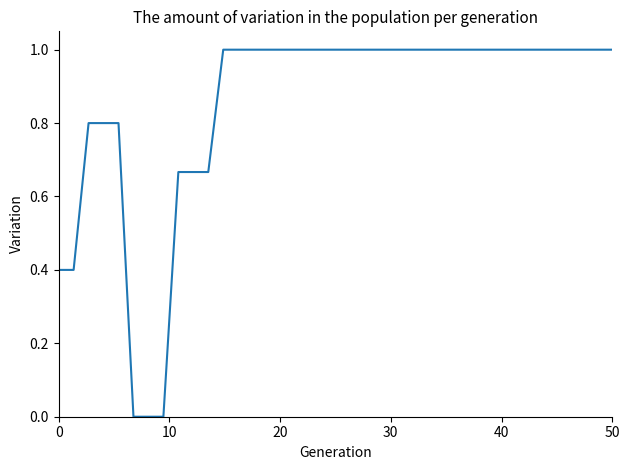

What is the greatest value displayed?

1.0